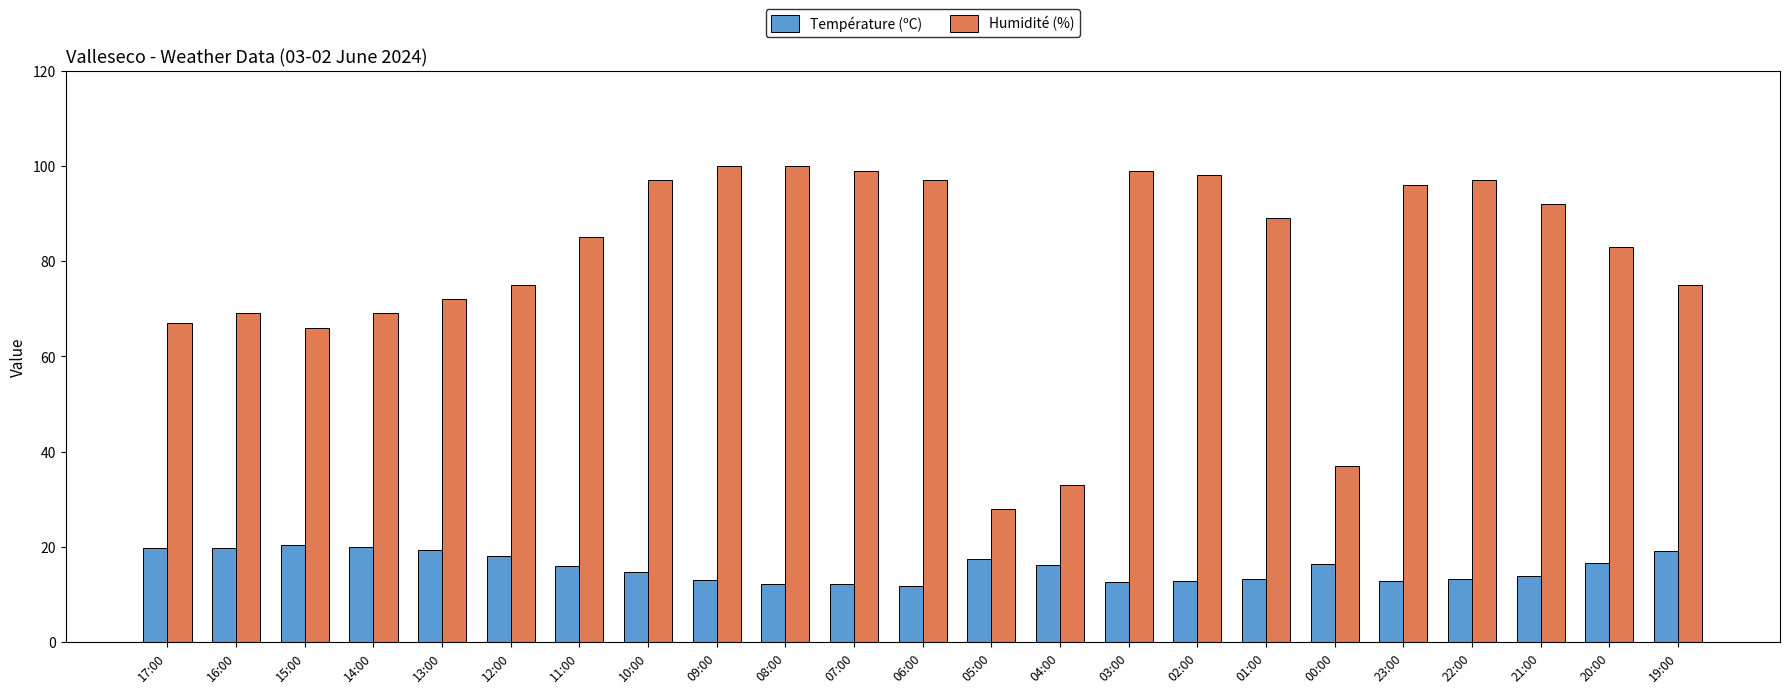

What is the minimum value for Humidité (%)?

28.0